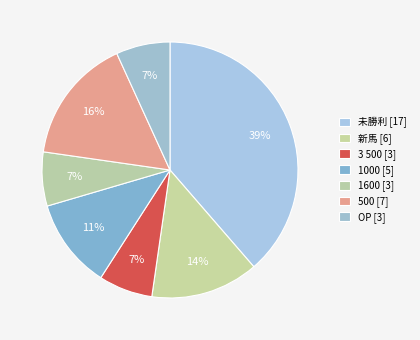

Count the number of slices in the pie.

7